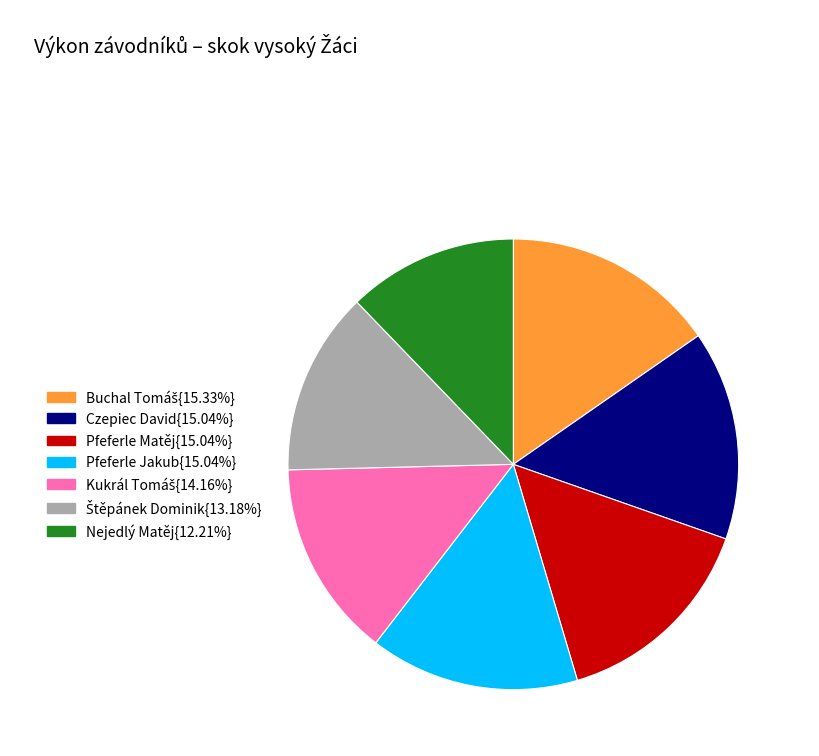

Is the sum of Nejedlý Matěj{12.21%} and Pfeferle Matěj{15.04%} greater than half?

No